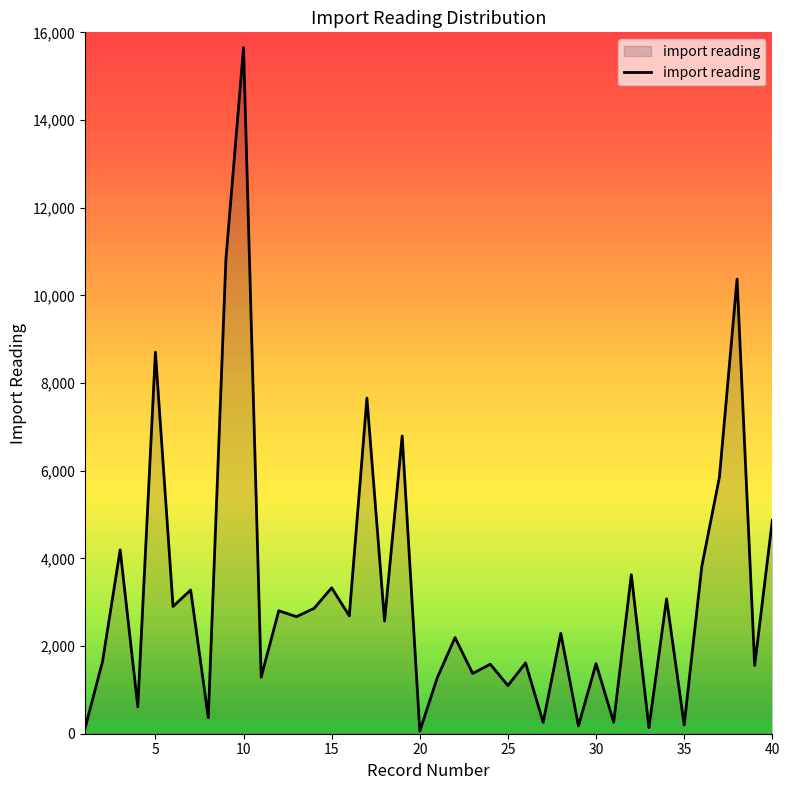

What is the difference between the maximum and minimum values?

15594.0